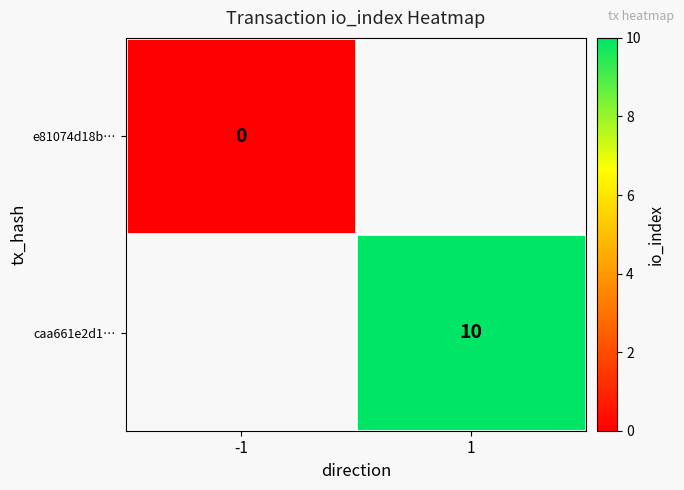

Is it true that caa661e2d1… equals 10 at 1?

True